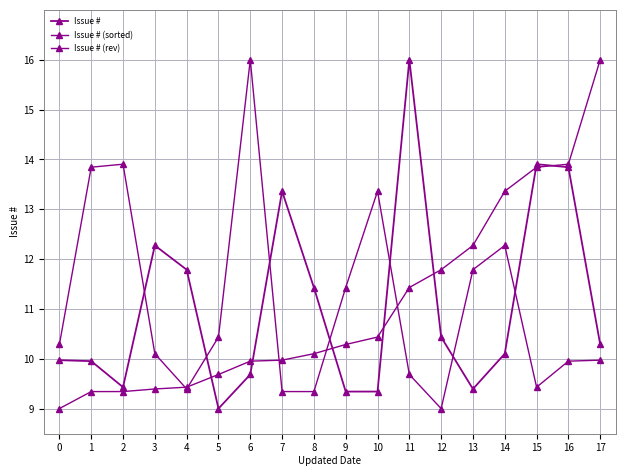

How many lines are shown in the chart?

3